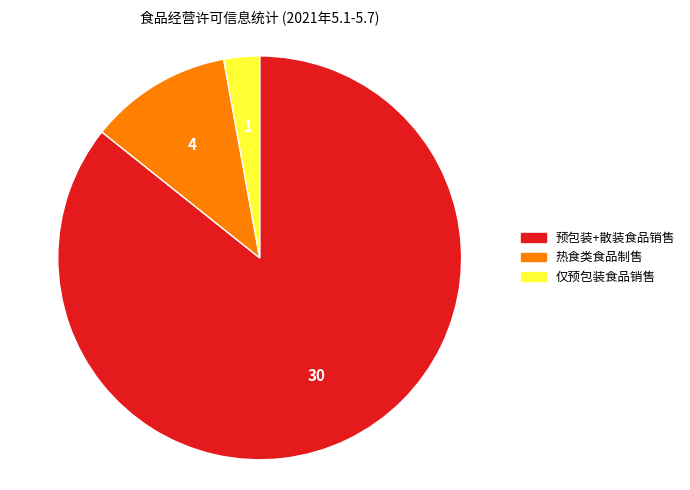

Is it true that 预包装+散装食品销售 is 95% of the pie?

False